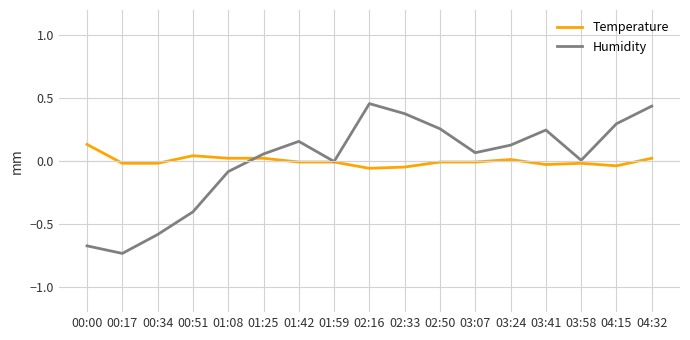

The value of Humidity at 03:24 is 0.2. True or false?

False